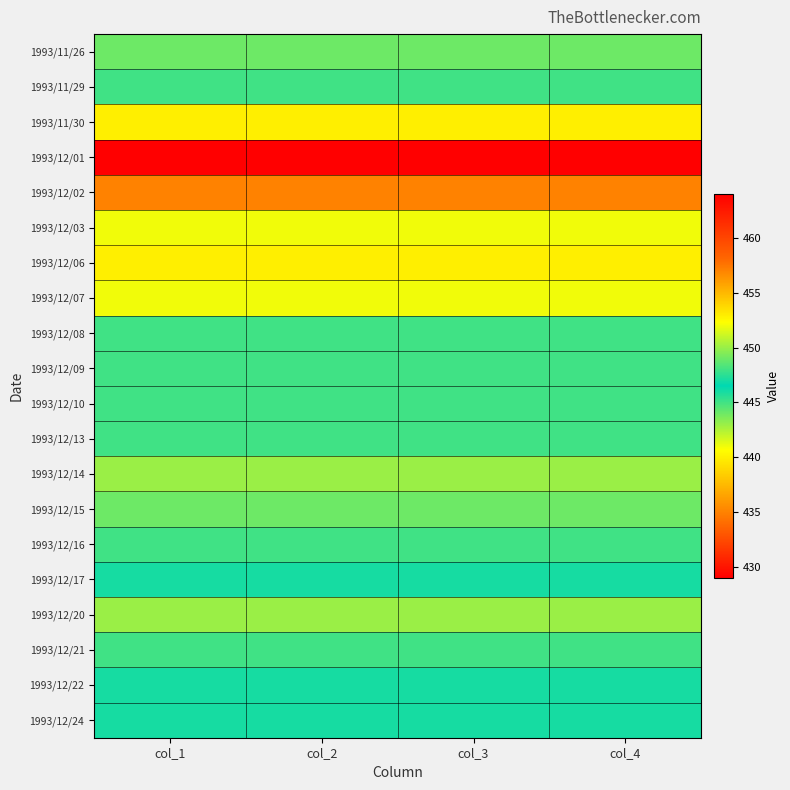

Reading left to right, extract all data points from this chart.

1993/11/26: col_1=444	col_2=444	col_3=444	col_4=444
1993/11/29: col_1=445	col_2=445	col_3=445	col_4=445
1993/11/30: col_1=440	col_2=440	col_3=440	col_4=440
1993/12/01: col_1=429	col_2=429	col_3=429	col_4=429
1993/12/02: col_1=435	col_2=435	col_3=435	col_4=435
1993/12/03: col_1=441	col_2=441	col_3=441	col_4=441
1993/12/06: col_1=440	col_2=440	col_3=440	col_4=440
1993/12/07: col_1=441	col_2=441	col_3=441	col_4=441
1993/12/08: col_1=445	col_2=445	col_3=445	col_4=445
1993/12/09: col_1=448	col_2=448	col_3=448	col_4=448
1993/12/10: col_1=445	col_2=445	col_3=445	col_4=445
1993/12/13: col_1=448	col_2=448	col_3=448	col_4=448
1993/12/14: col_1=450	col_2=450	col_3=450	col_4=450
1993/12/15: col_1=444	col_2=444	col_3=444	col_4=444
1993/12/16: col_1=448	col_2=448	col_3=448	col_4=448
1993/12/17: col_1=446	col_2=446	col_3=446	col_4=446
1993/12/20: col_1=443	col_2=443	col_3=443	col_4=443
1993/12/21: col_1=448	col_2=448	col_3=448	col_4=448
1993/12/22: col_1=447	col_2=447	col_3=447	col_4=447
1993/12/24: col_1=446	col_2=446	col_3=446	col_4=446